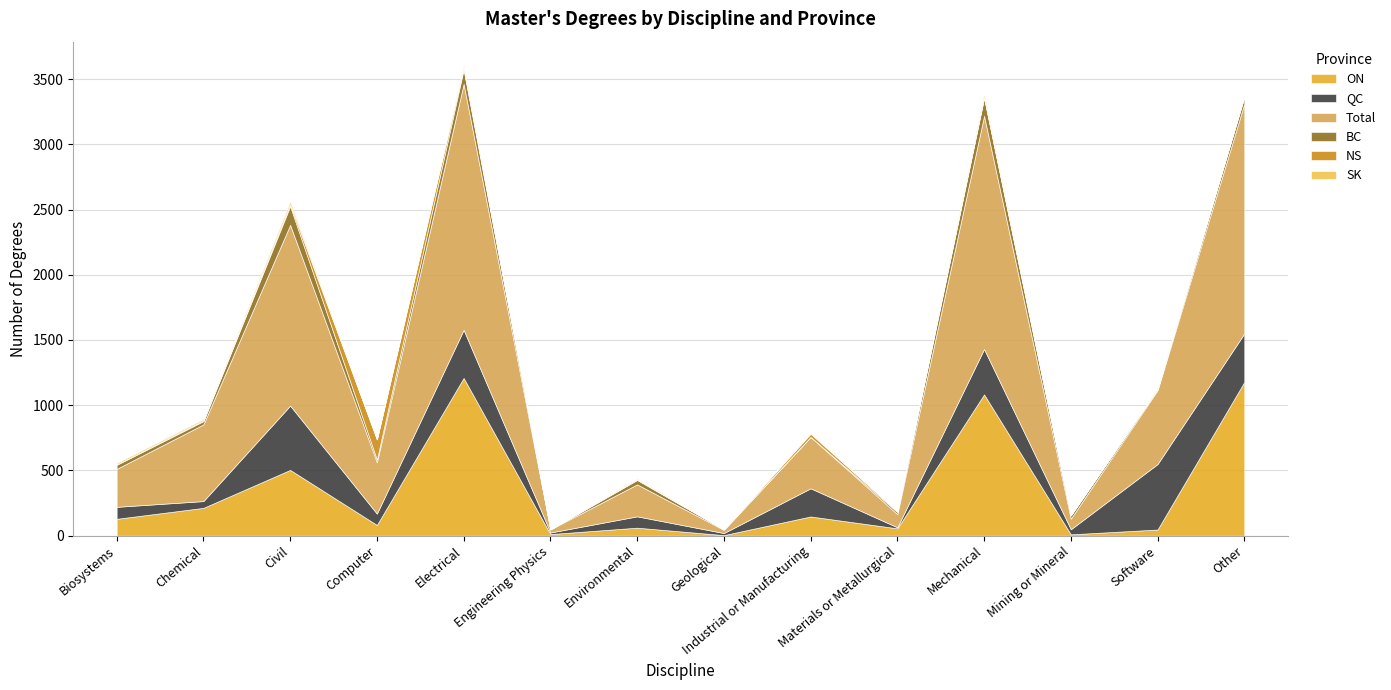

What is the difference between the maximum and minimum values in the SK series?

26